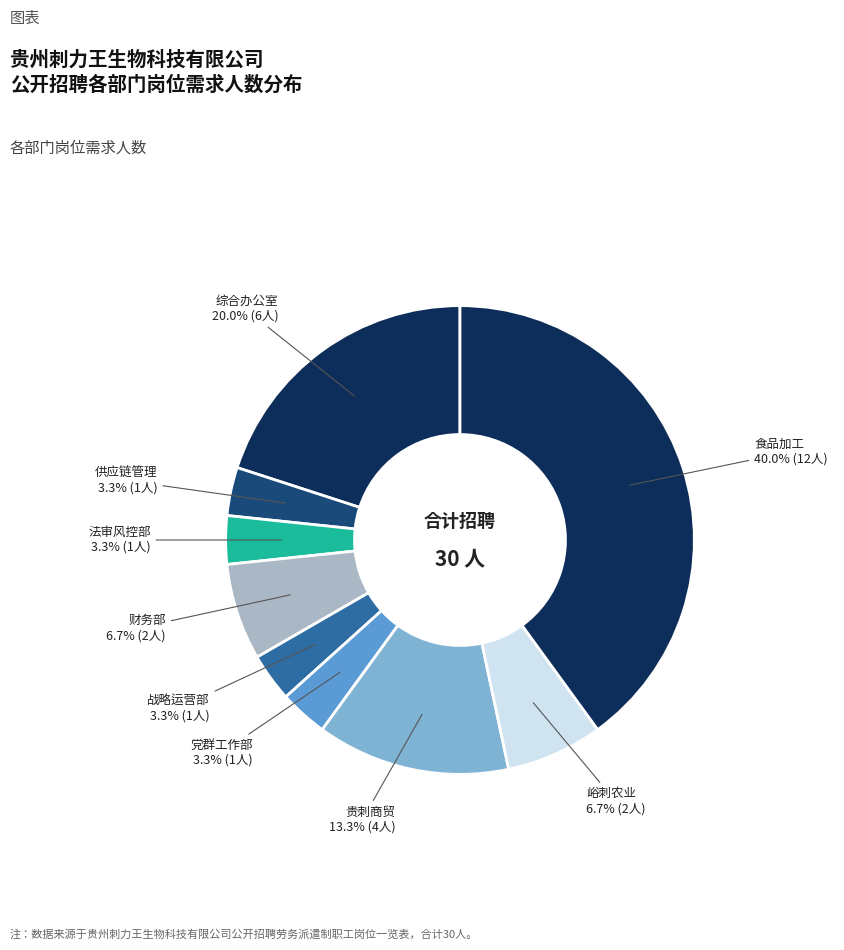

Count the number of slices in the pie.

9